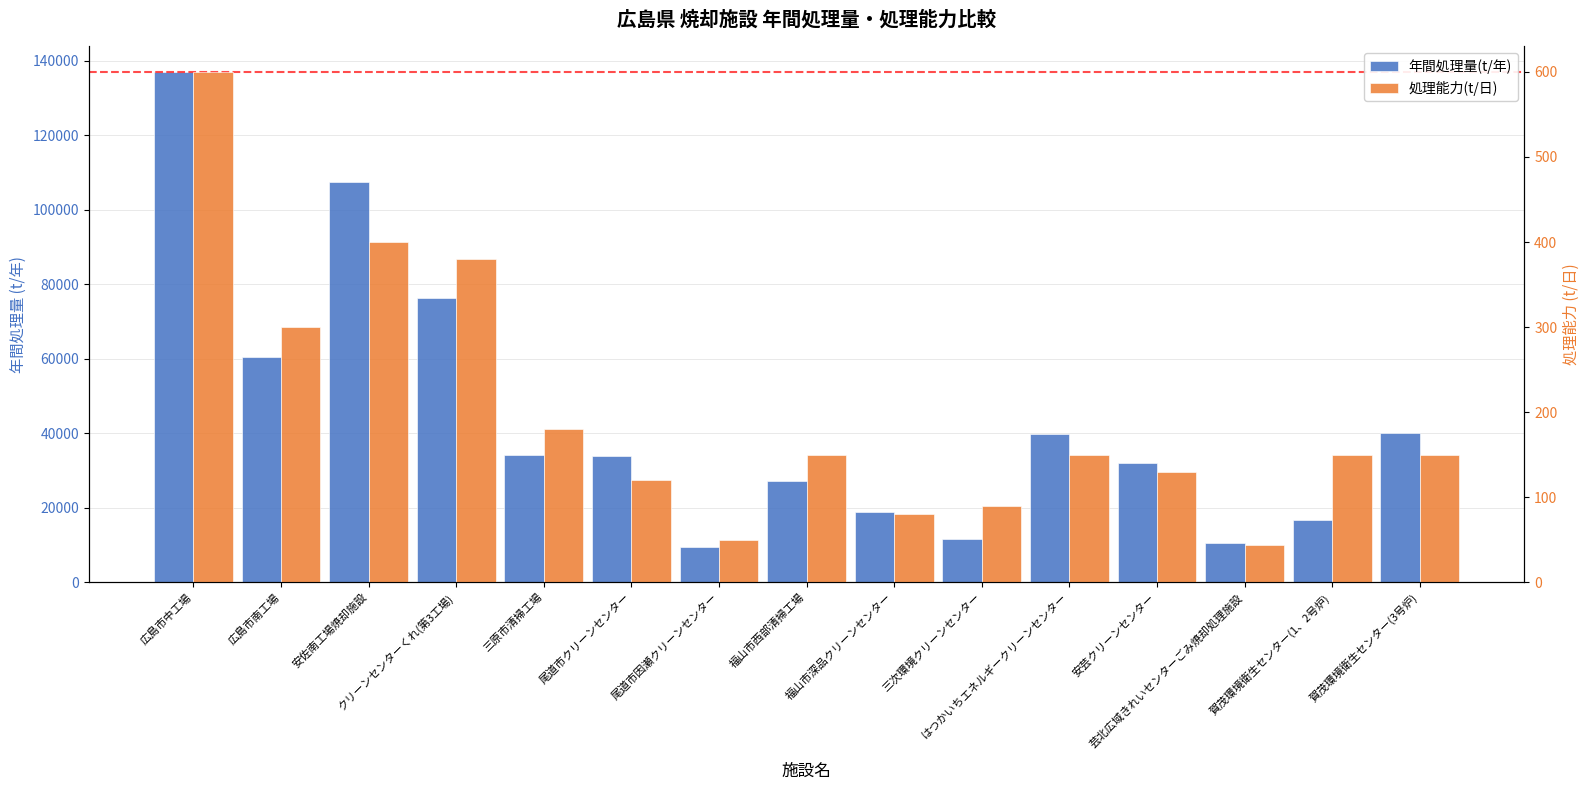

The 処理能力(t/日) series shows 510 at クリーンセンターくれ(第3工場). True or false?

False